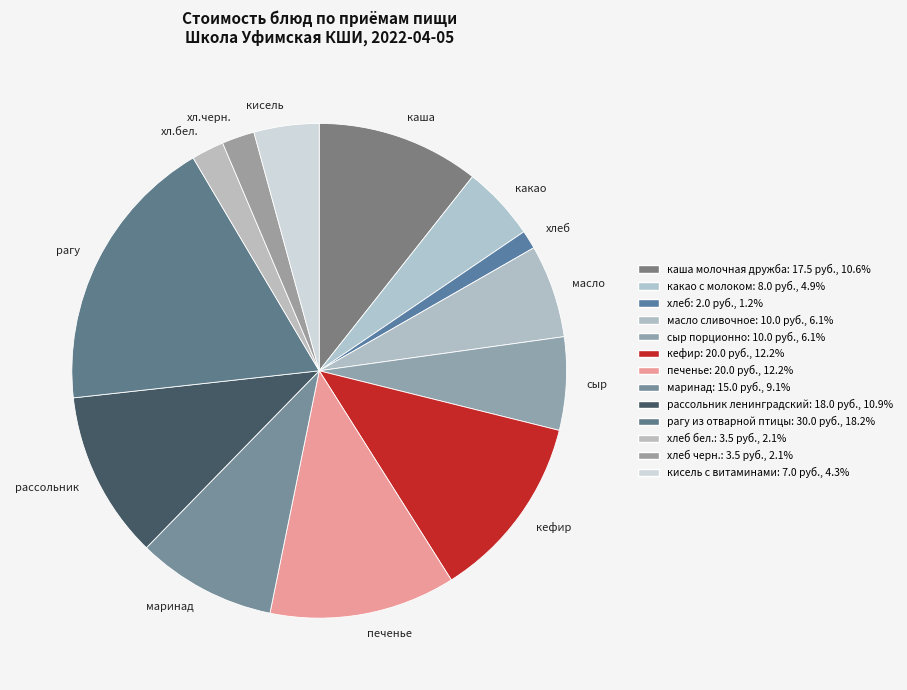

How many segments does this pie chart have?

13